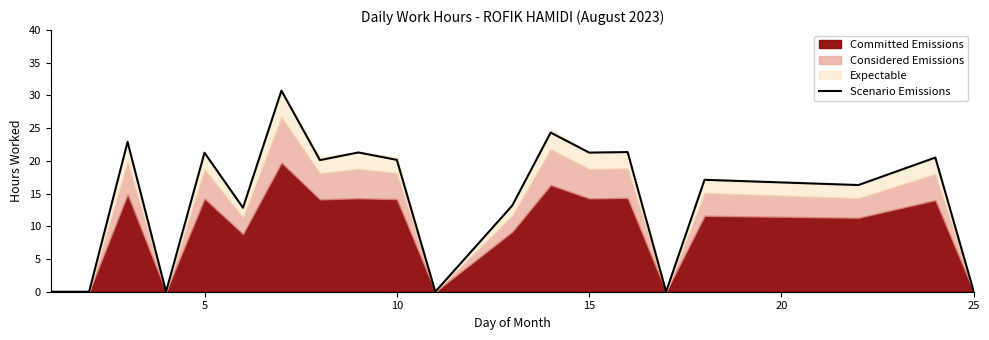

Is it true that Scenario Emissions equals 21.3 at 15?

True